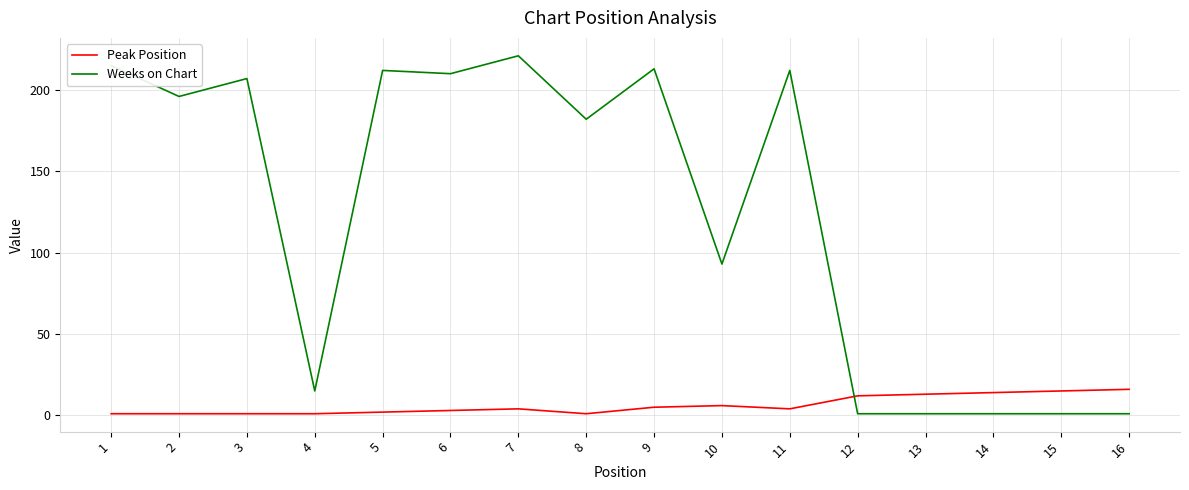

What is the difference between the highest and lowest values at 1?

214